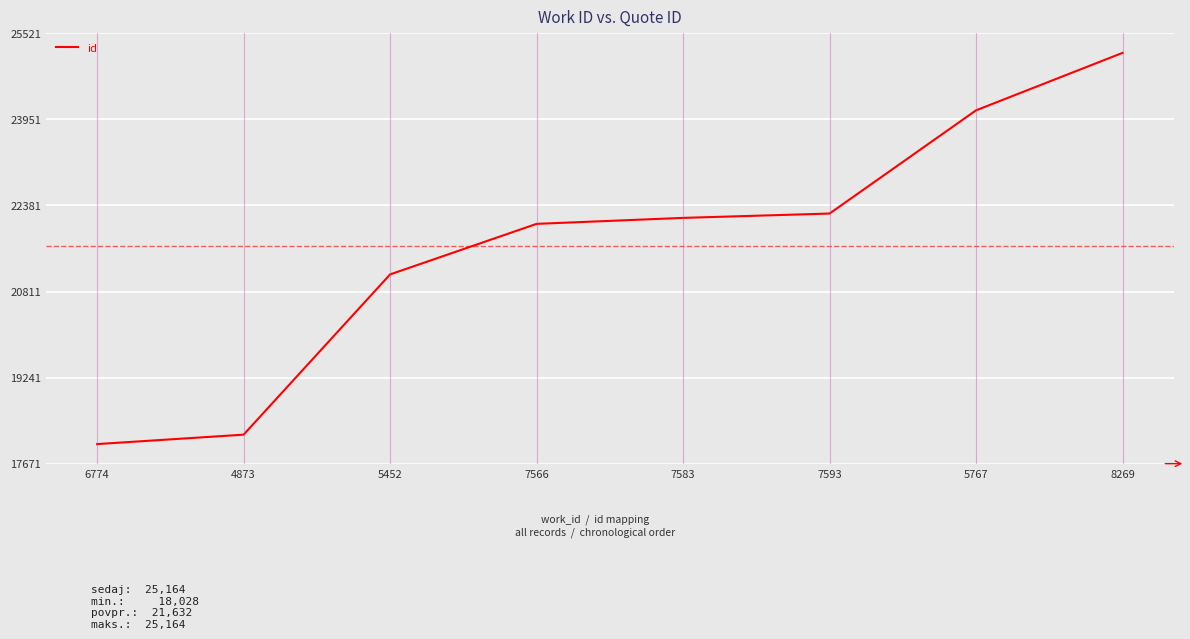

Which category has the lowest value across all series?

6774